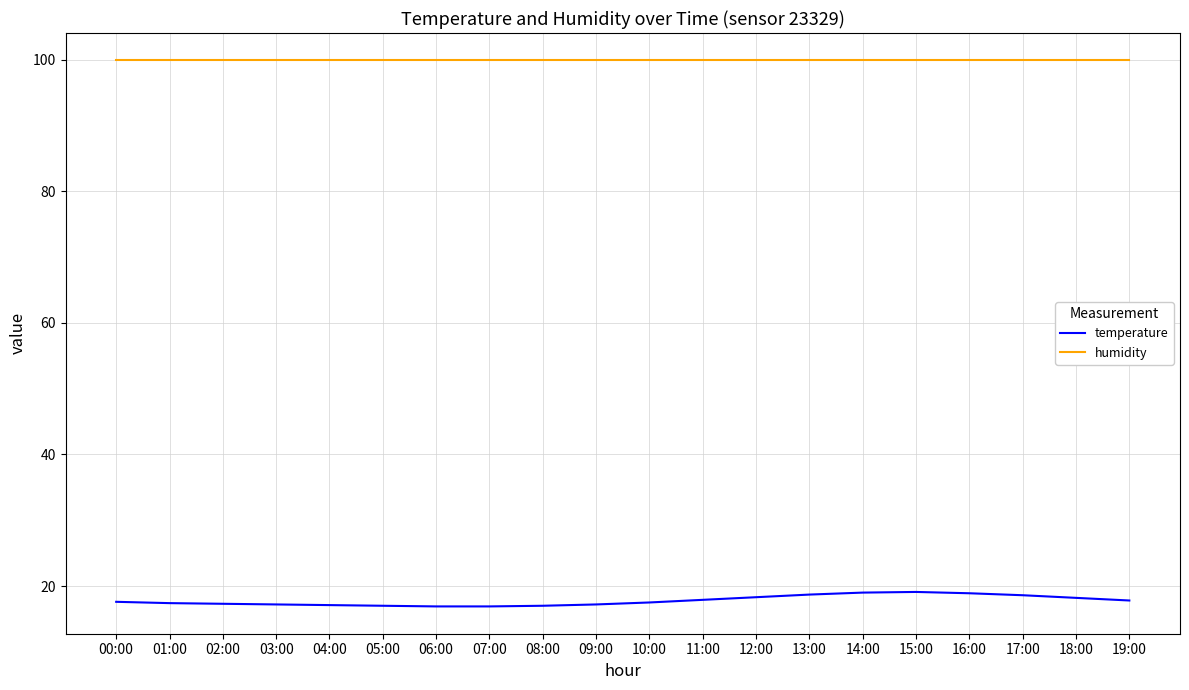

True or false: humidity and temperature intersect in this chart.

False